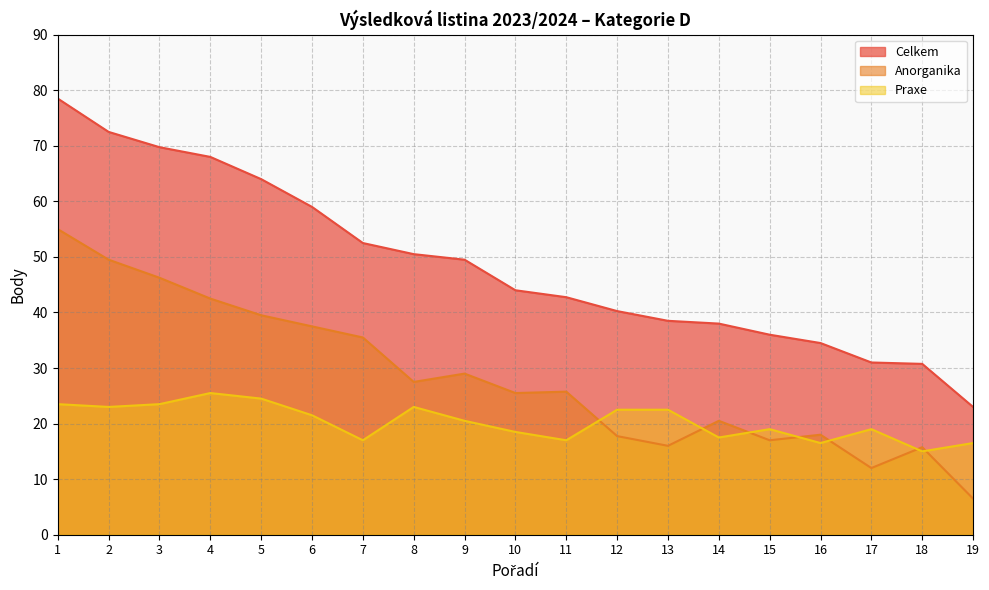

Reading right to left, extract all data points from this chart.

Celkem: 23.0	30.8	31.0	34.5	36.0	38.0	38.5	40.2	42.8	44.0	49.5	50.5	52.5	59.0	64.0	68.0	69.8	72.5	78.5
Anorganika: 6.5	15.8	12.0	18.0	17.0	20.5	16.0	17.8	25.8	25.5	29.0	27.5	35.5	37.5	39.5	42.5	46.2	49.5	55.0
Praxe: 16.5	15.0	19.0	16.5	19.0	17.5	22.5	22.5	17.0	18.5	20.5	23.0	17.0	21.5	24.5	25.5	23.5	23.0	23.5